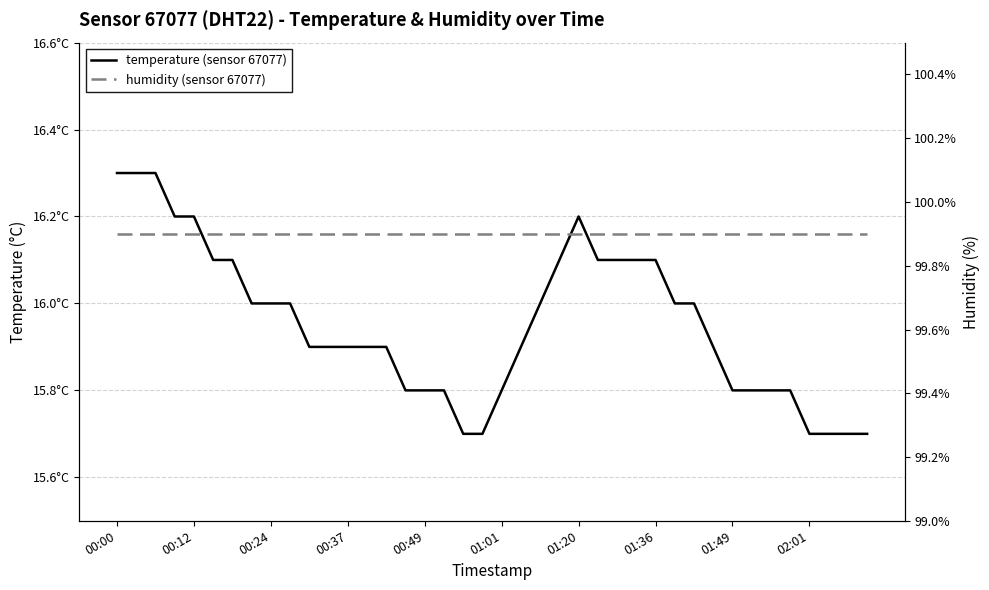

Is it true that humidity equals 99.9 at 00:24?

True